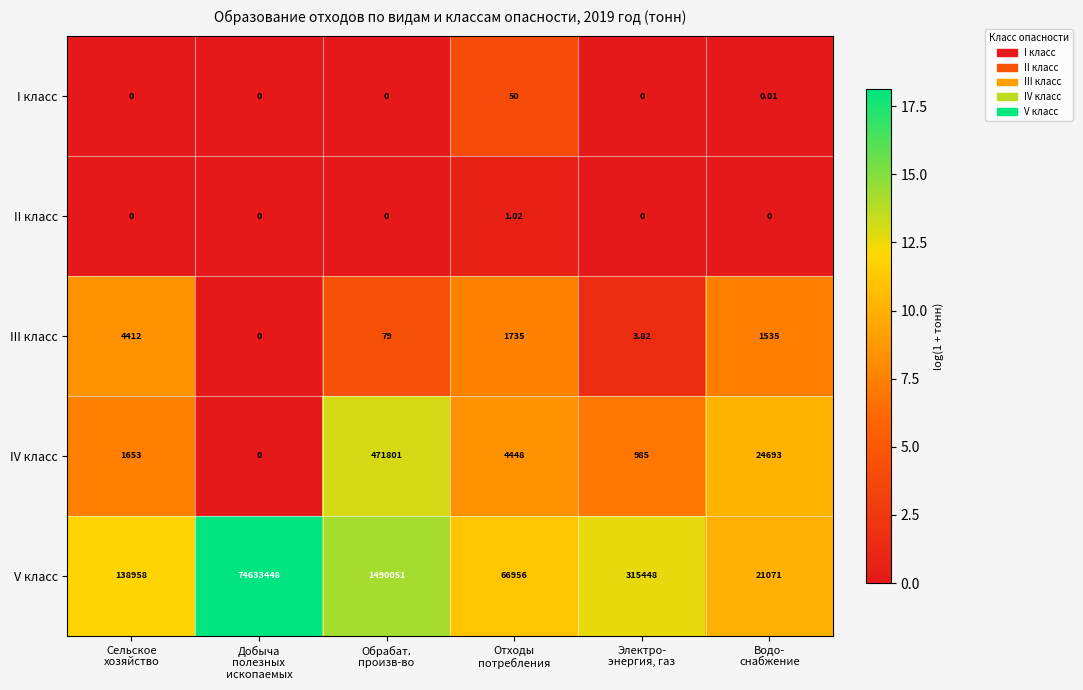

Rank the series by their maximum value, from highest to lowest.

V класс, IV класс, III класс, I класс, II класс